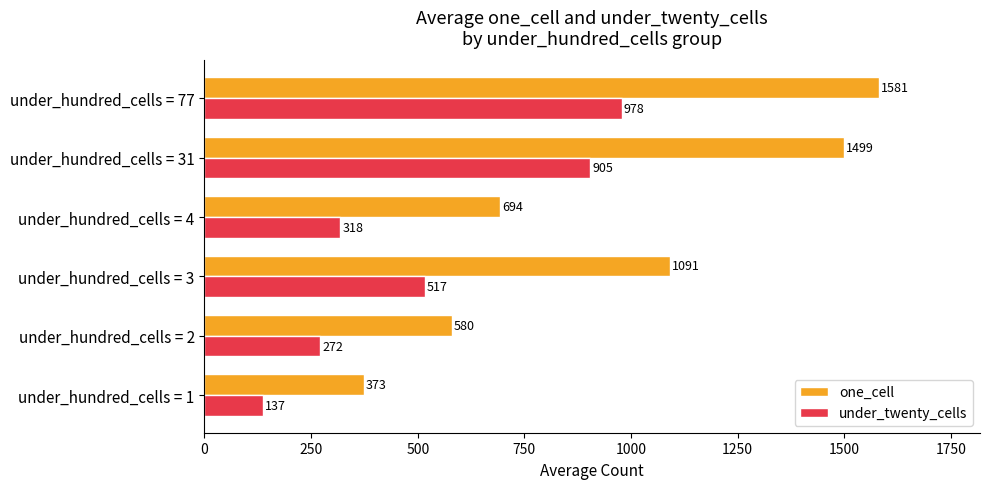

How many data points in under_twenty_cells are less than 517?

3